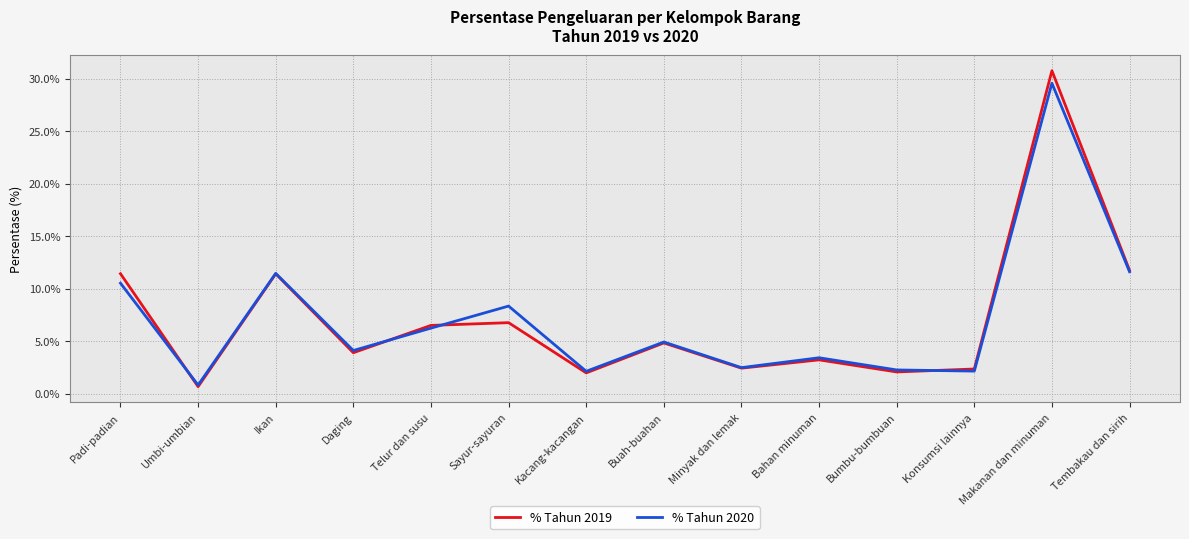

At which category is the sum across all series the highest?

Makanan dan minuman